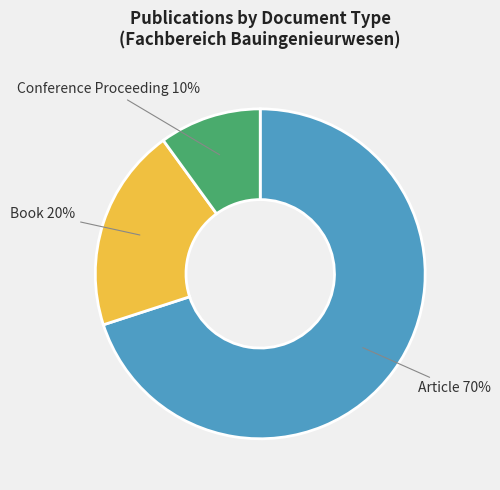

Is there a majority slice in this chart?

Yes